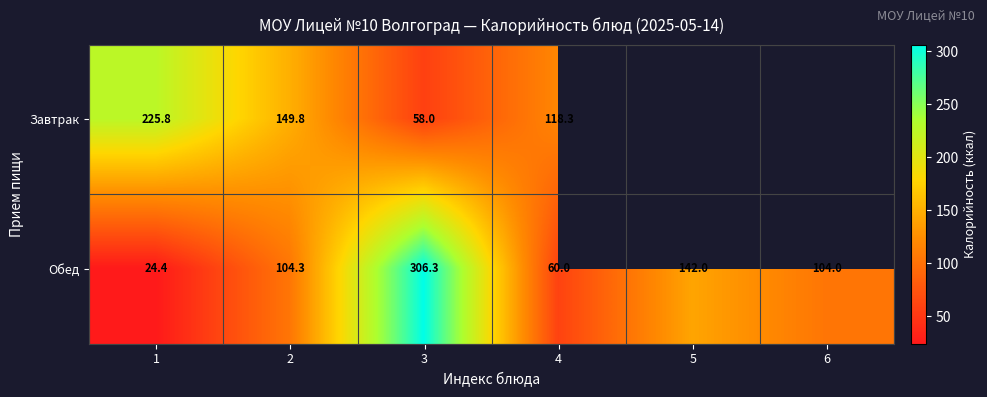

What is the spread (max minus min) of values at 2?

45.5